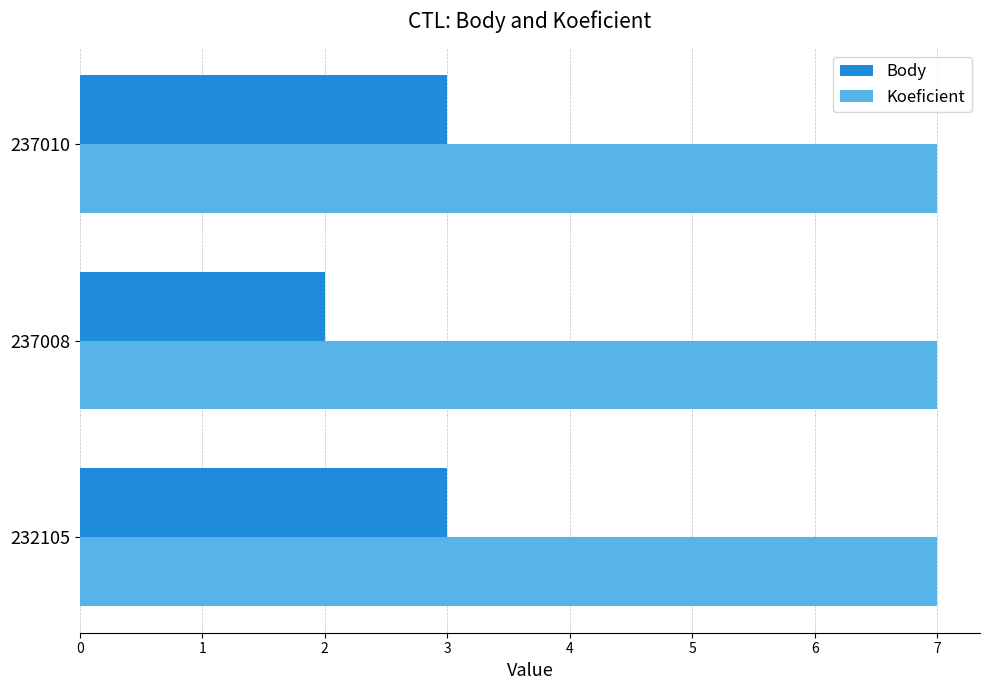

What is the greatest value displayed?

7